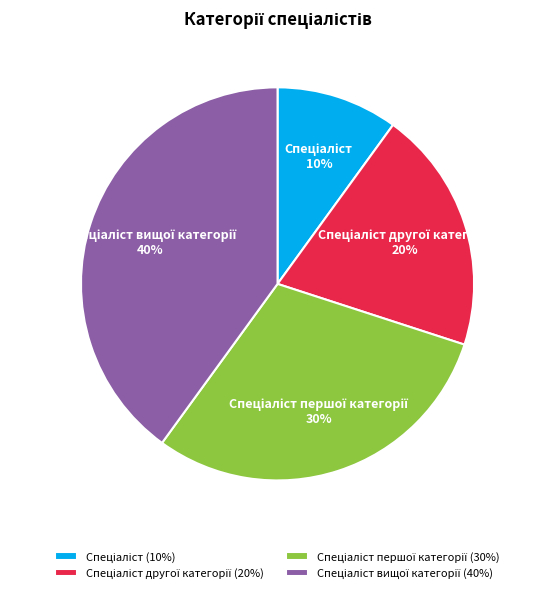

Is there any slice that represents more than half of the pie?

No